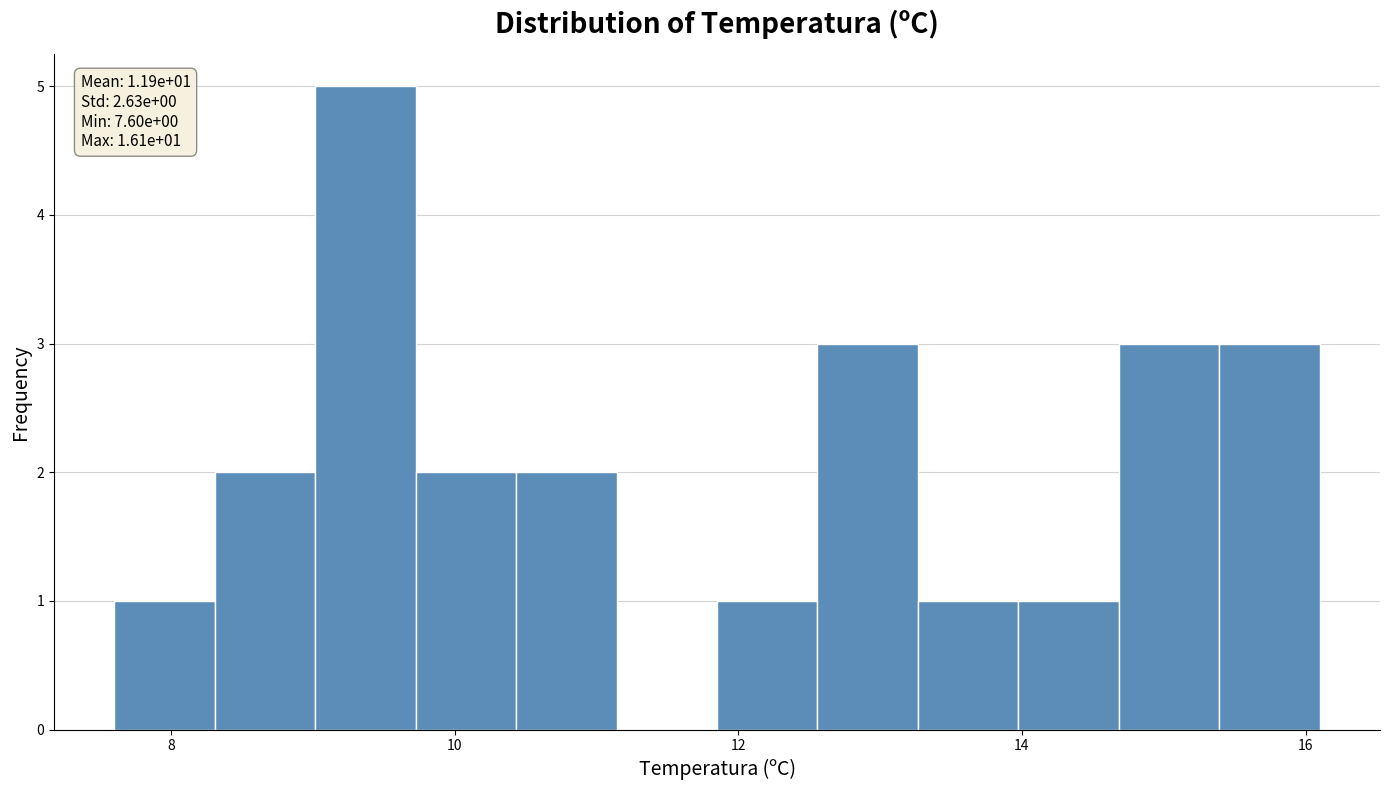

Read against the x-axis, roughly where is the centre of the tallest bar?

9.4